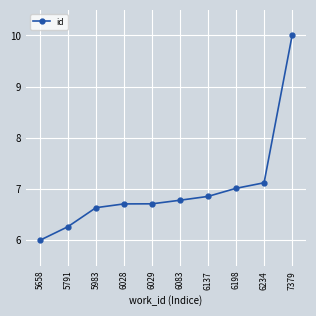

The value at 6198 is 7.0. True or false?

True